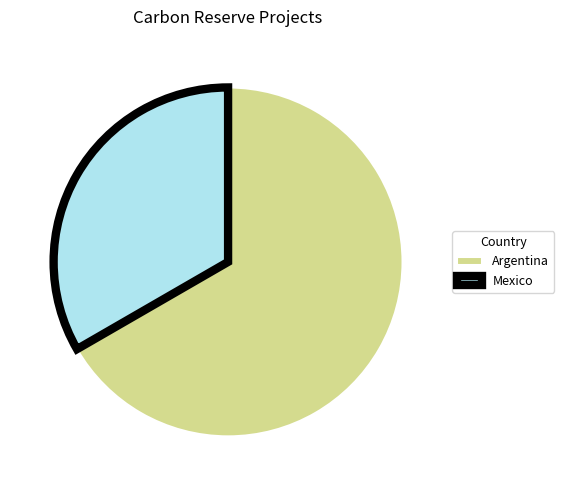

Is it true that Mexico is 33% of the pie?

True